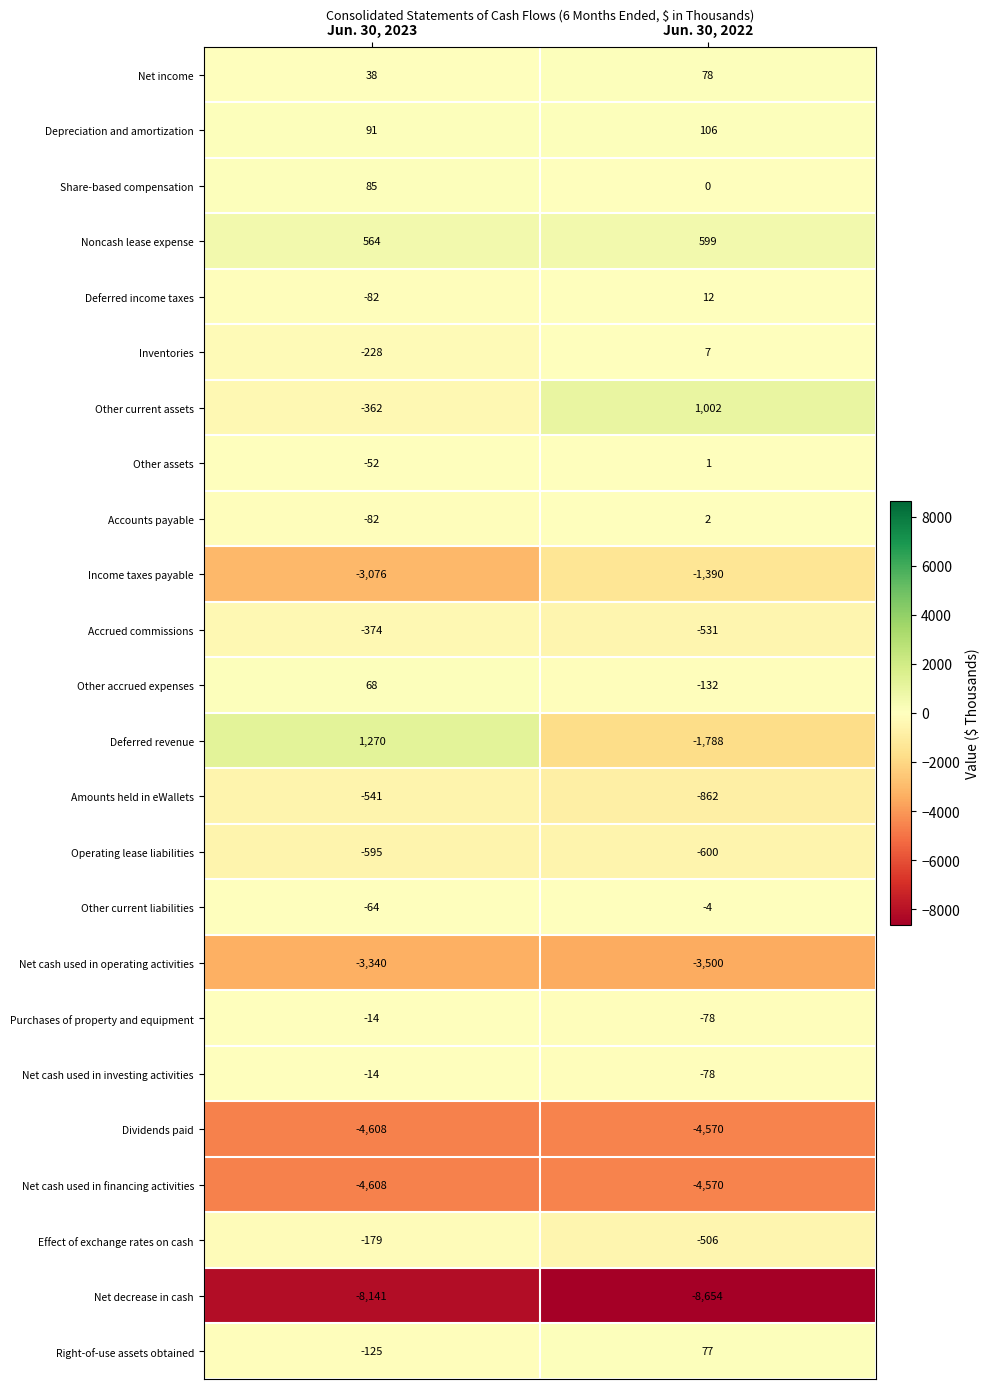

What is the difference between the highest and lowest values at Jun. 30, 2022?

9656